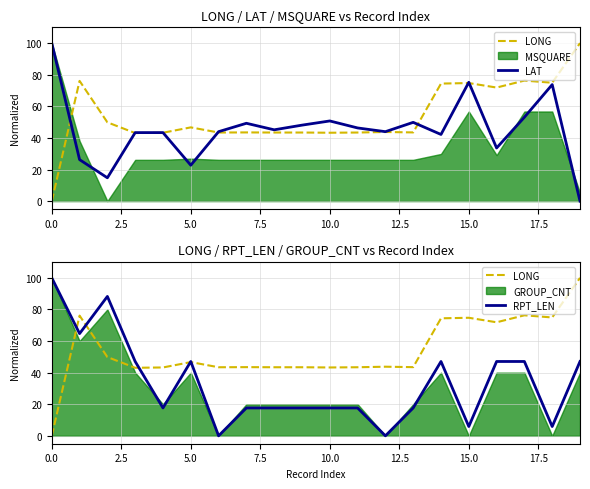

Which series ends up on top after the final intersection of LAT and LONG?

LONG